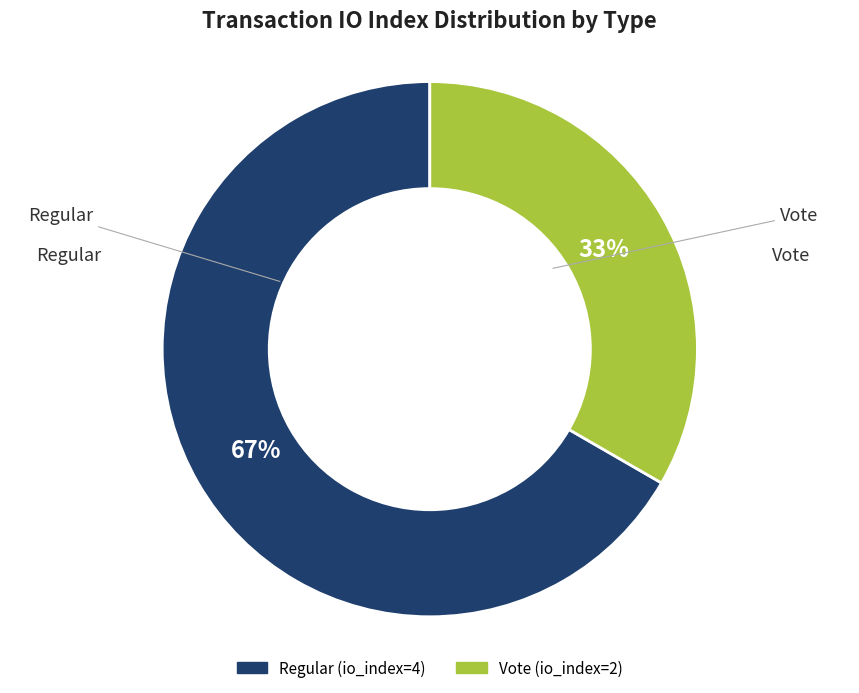

Combined, do Vote and Regular account for over 50%?

Yes